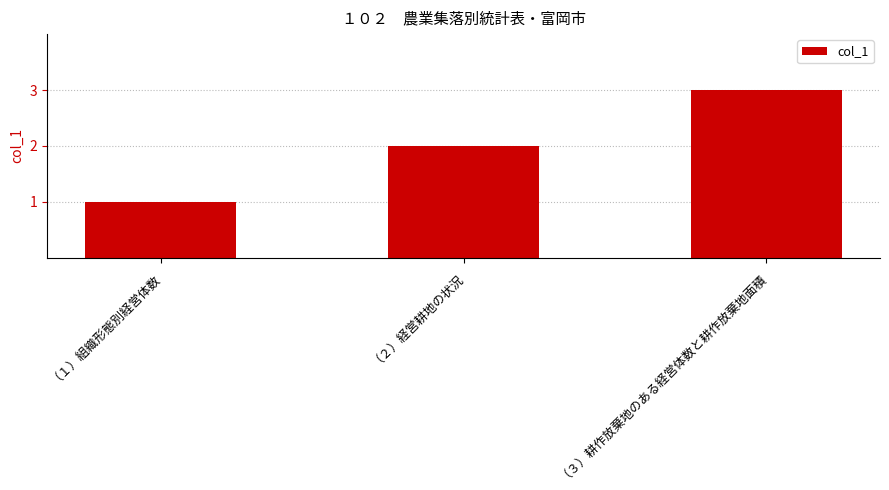

Which category has the lowest value across all series?

（１）組織形態別経営体数